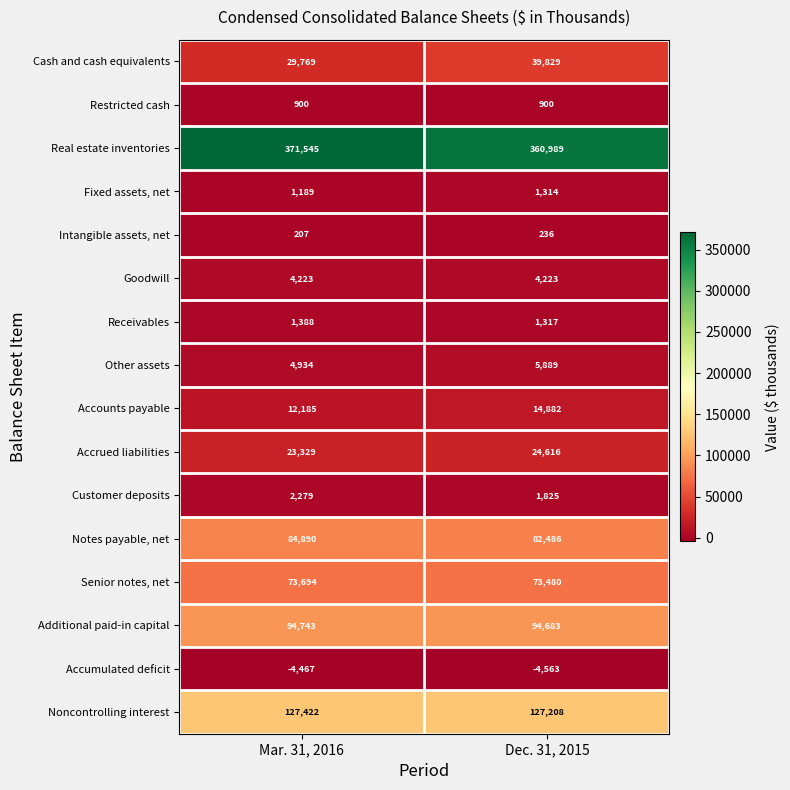

Where is Fixed assets, net nearest to the value 1251?

Mar. 31, 2016